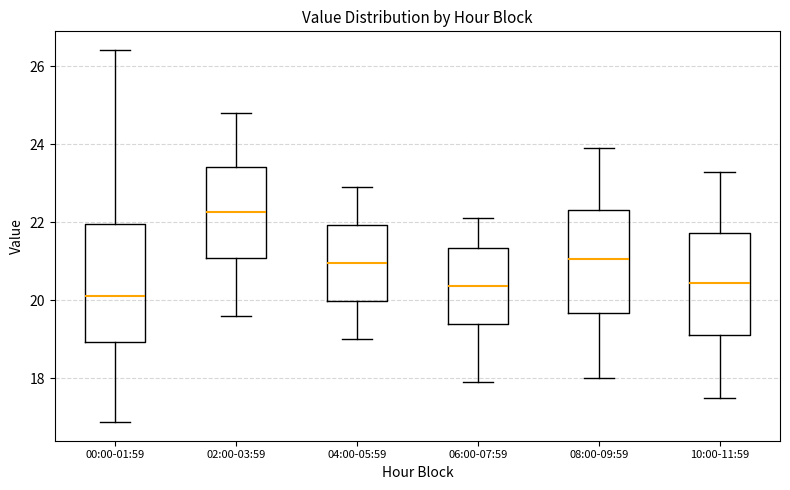

Comparing the boxes themselves (not the whiskers), which one is the tallest?

00:00-01:59